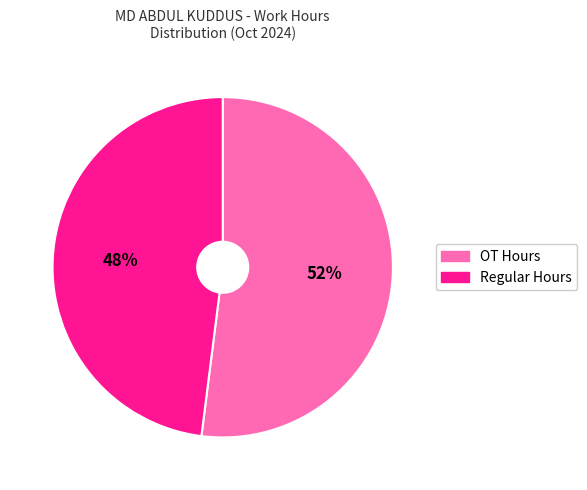

Count the number of slices in the pie.

2